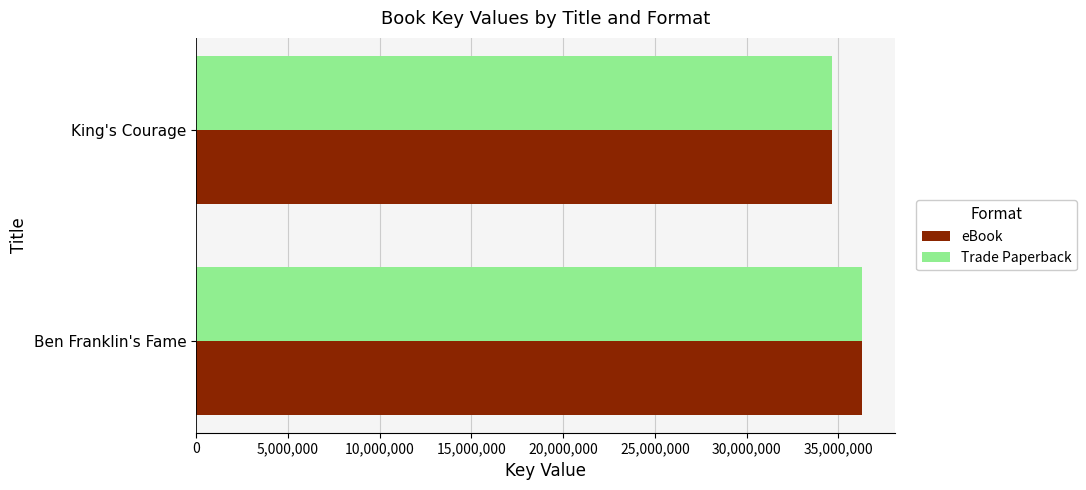

Where is eBook nearest to the value 35472687?

King's Courage